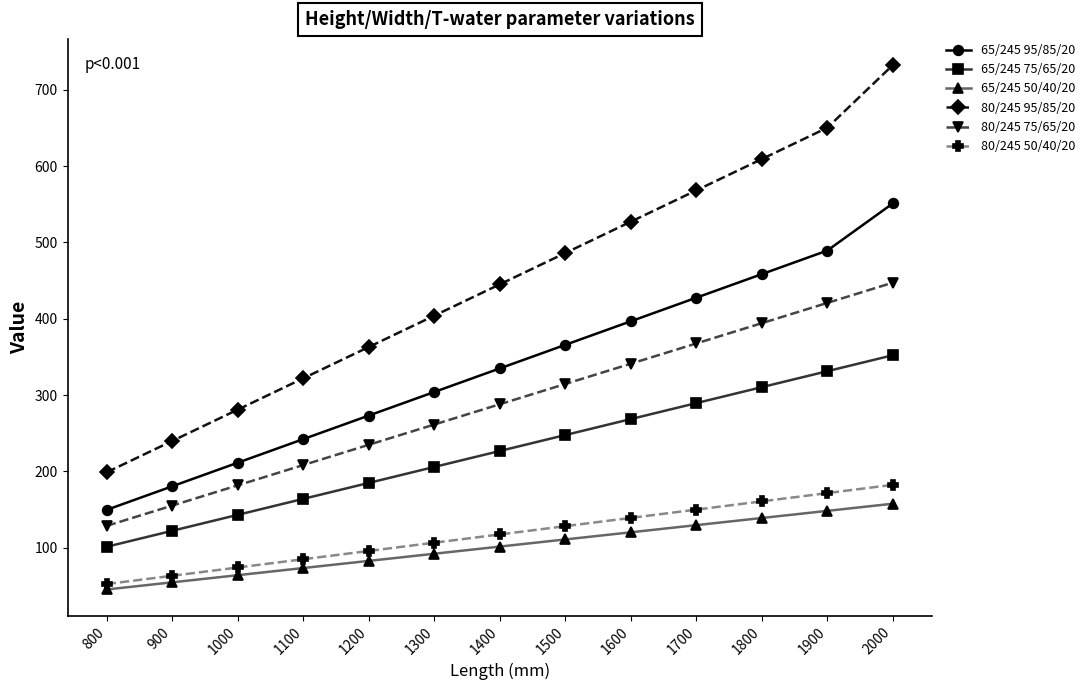

Is the value of 65/245 50/40/20 at 1000 greater than the value of 80/245 75/65/20 at 1100?

No